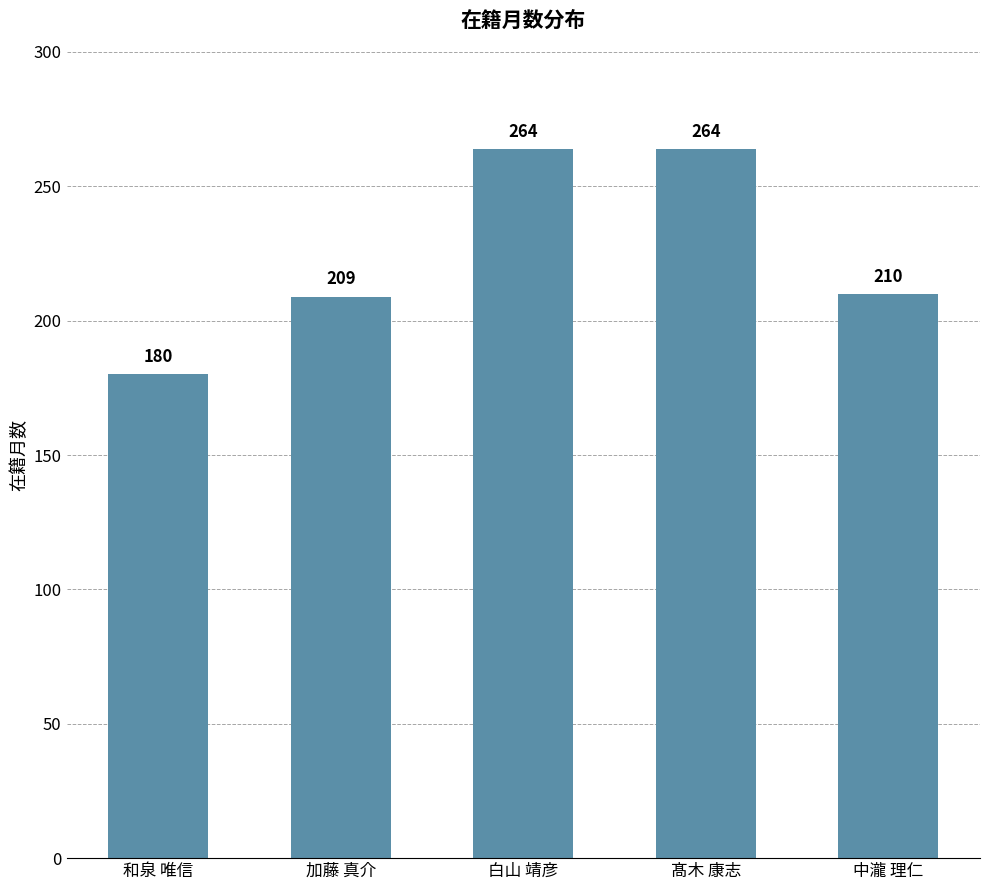

Where does the data first go above 210?

白山 靖彦